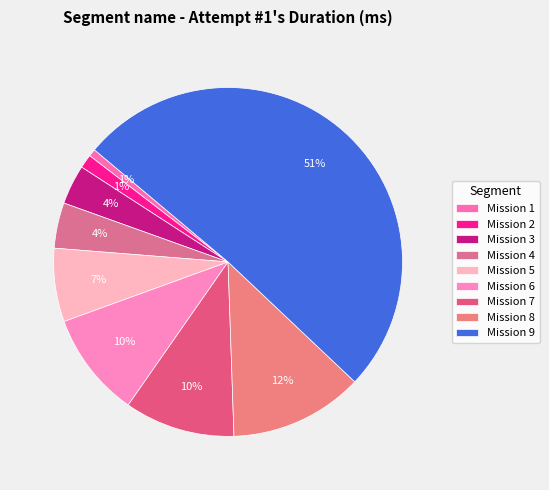

Count the number of slices in the pie.

9